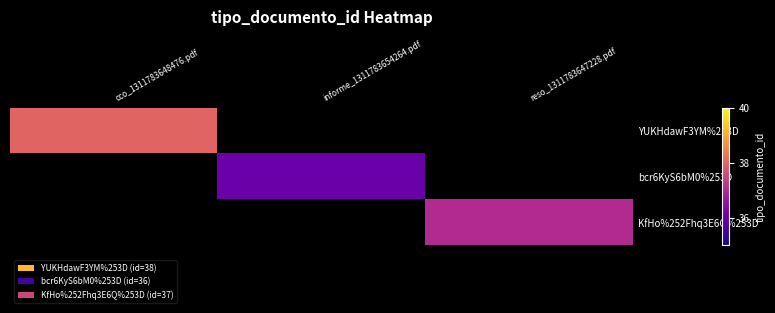

List the series in order of their overall mean, highest first.

YUKHdawF3YM%253D, bcr6KyS6bM0%253D, KfHo%252Fhq3E6Q%253D